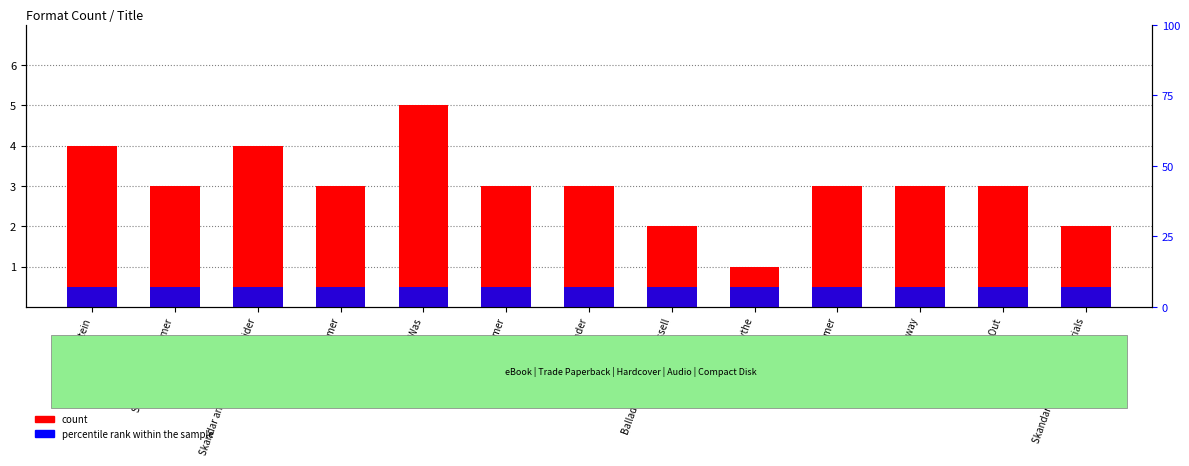

Rank the categories by percentile rank within the sample value from lowest to highest.

Frankenstein, Seventeenth Summer, Skandar and the Phantom Rider, Fifteenth Summer, Once There Was, Firefly Summer, Pulled Under, Ballad of Darcy and Russell, Arc of a Scythe, Sixteenth Summer, Swept Away, Time Out, Skandar and the Chaos Trials